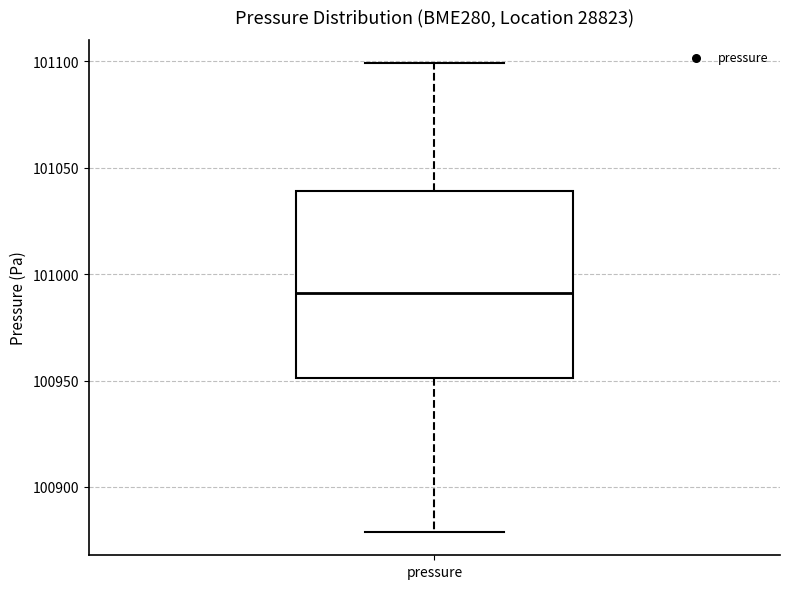

Transcribe this box plot: give where the median line is, the range the box spans, and where the two whiskers end, as read against the y-axis. The values are not printed on the chart, so give them approximately, as read against the axis.

median 100990, box 100950 to 101040, whiskers 100880 to 101100